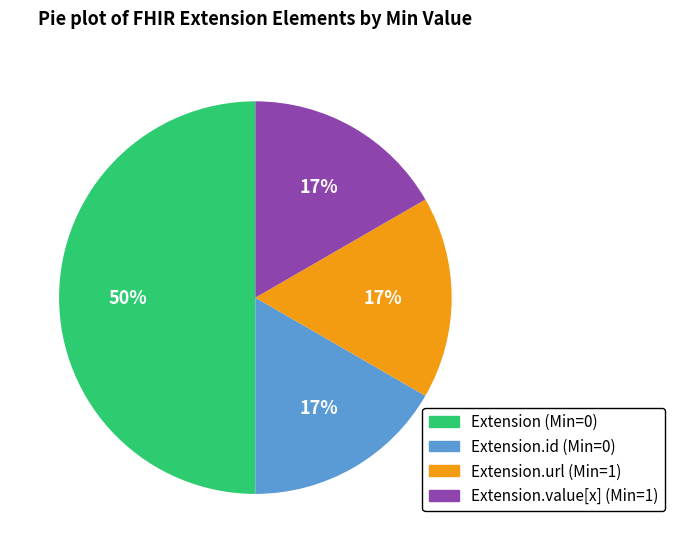

To the nearest percent, what is the difference between the largest and smallest slice percentages?

33%